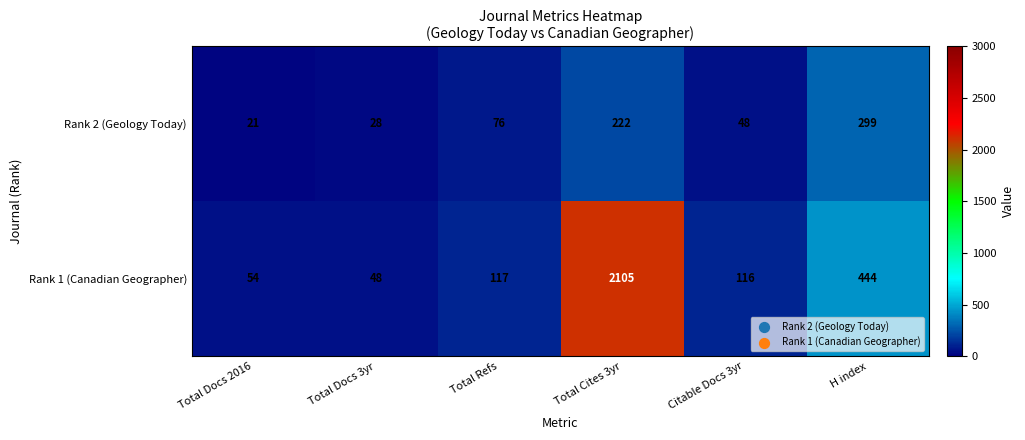

Which series has the largest range (max minus min)?

Rank 1 (Canadian Geographer)